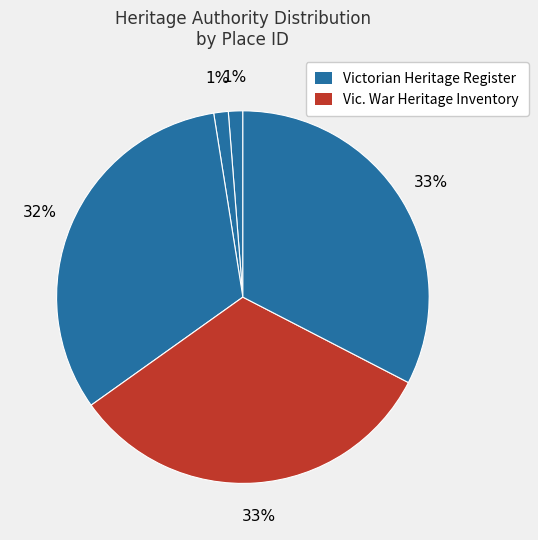

How many segments does this pie chart have?

5